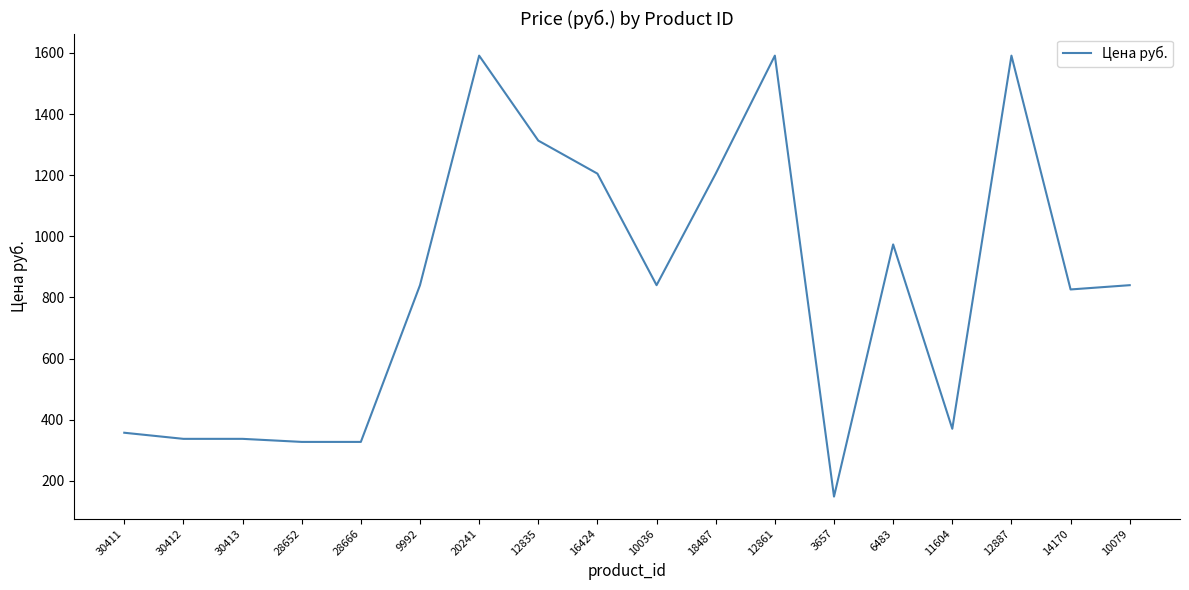

What is the change in value from 16424 to 10036?

-365.1